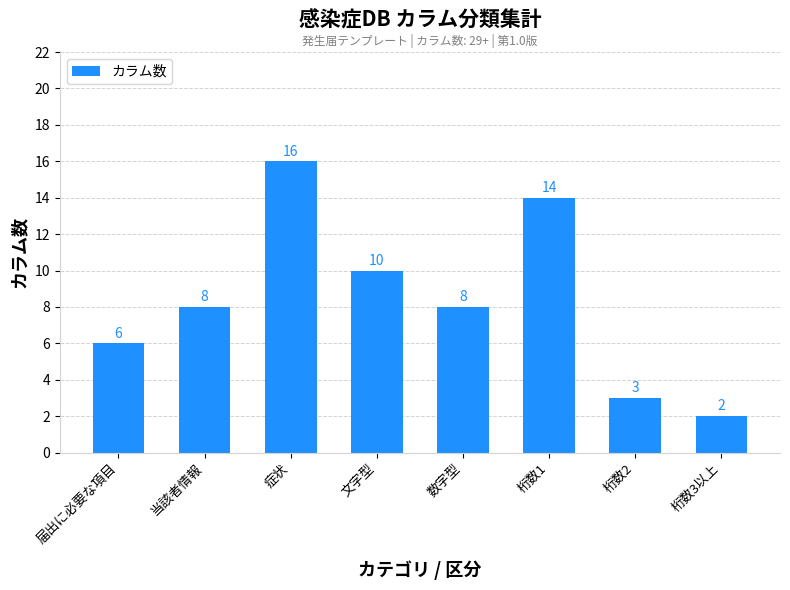

True or false: the data shows 8 at 桁数1.

False